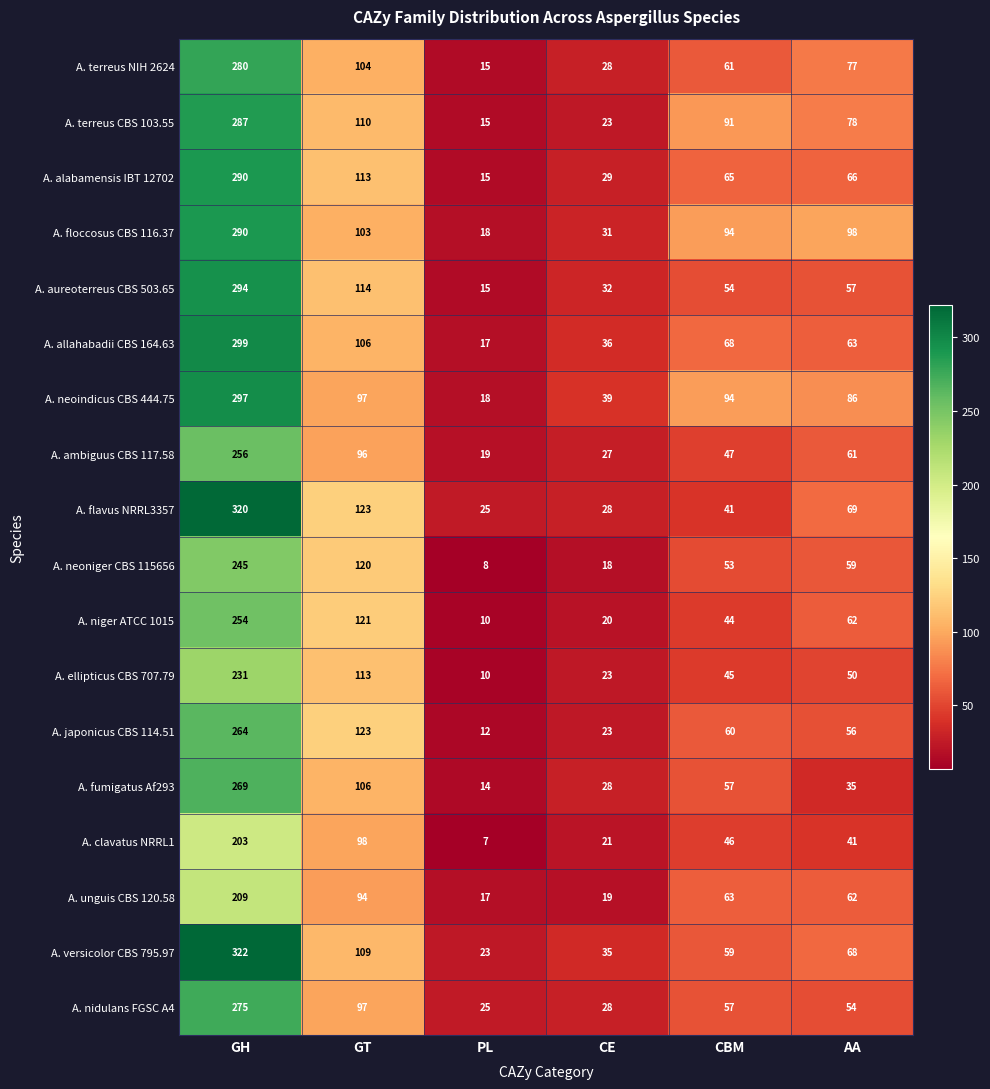

Rank the categories by A. neoniger CBS 115656 value from lowest to highest.

PL, CE, CBM, AA, GT, GH